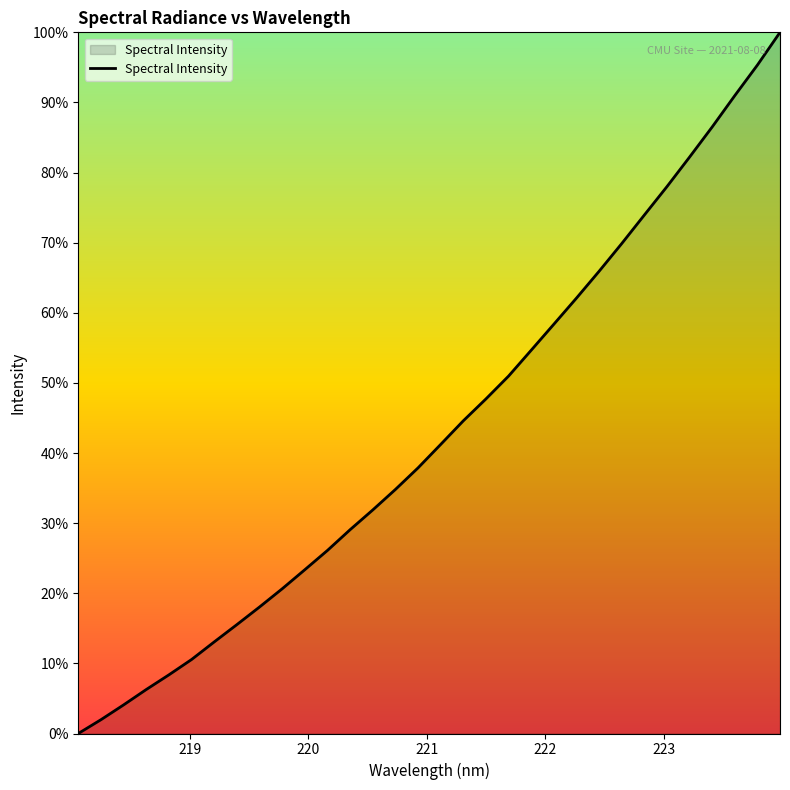

What is the difference between the maximum and minimum values?

100.0